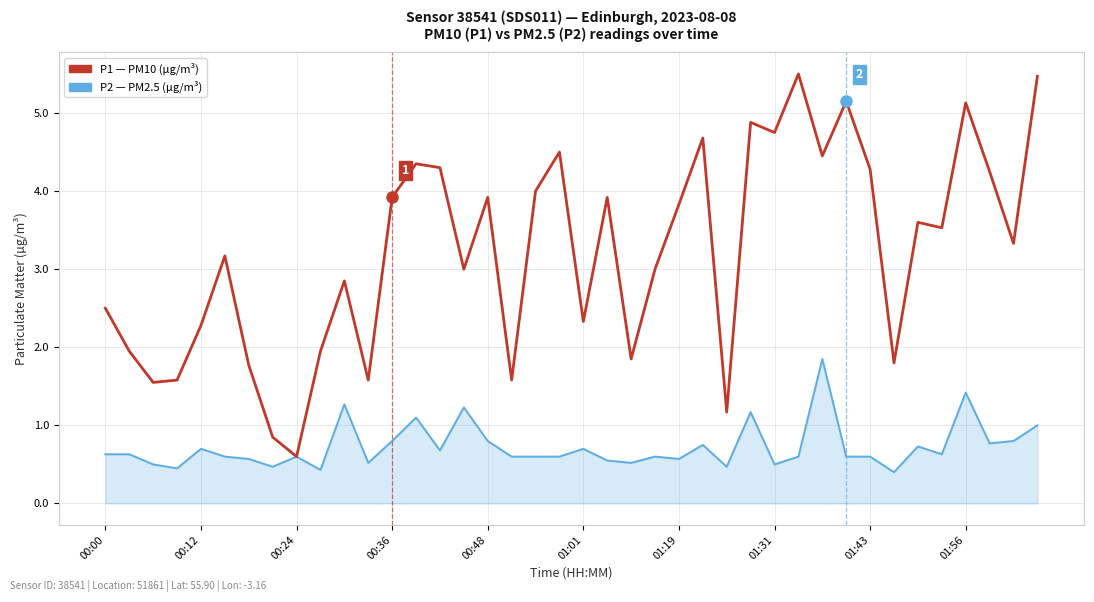

What is the minimum value shown in the chart?

0.4